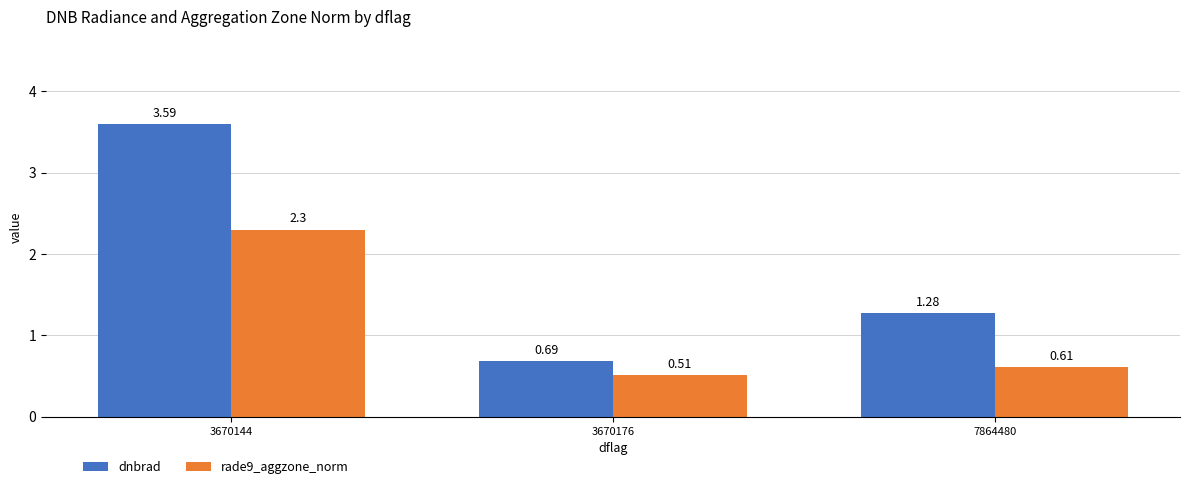

Which series has the largest total across all categories?

dnbrad